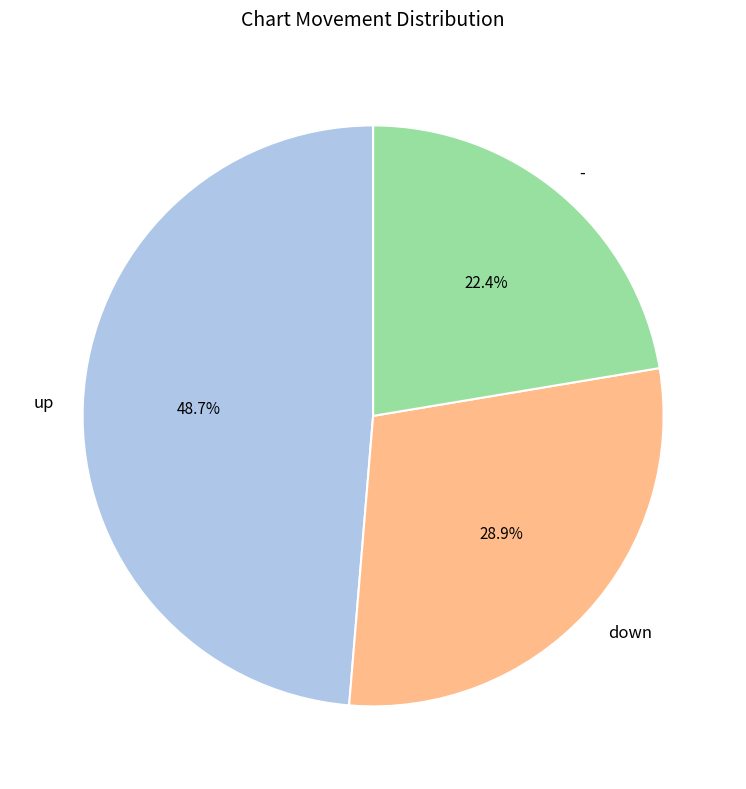

Combined, do up and - account for over 50%?

Yes